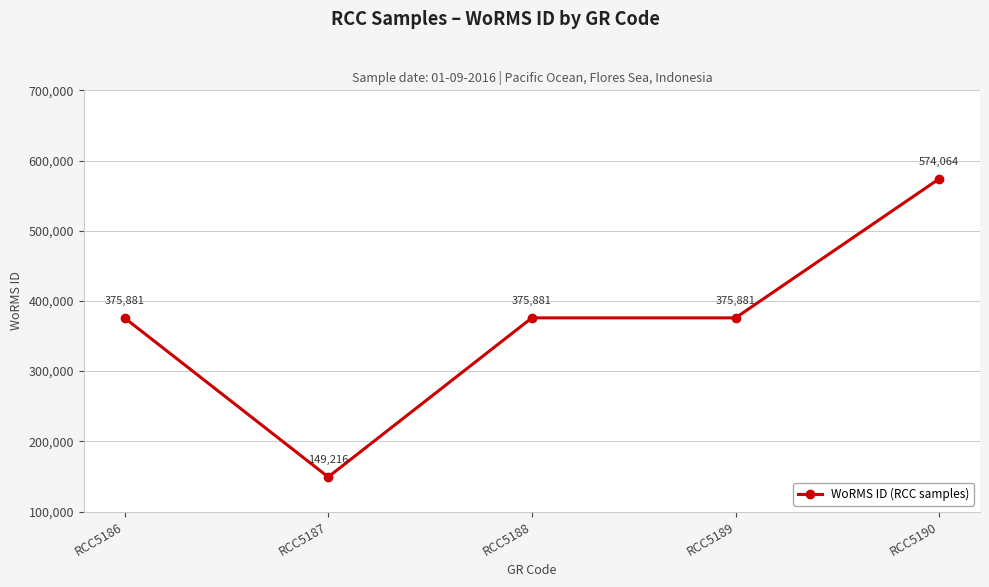

Is it true that the value at RCC5186 is 375881?

True